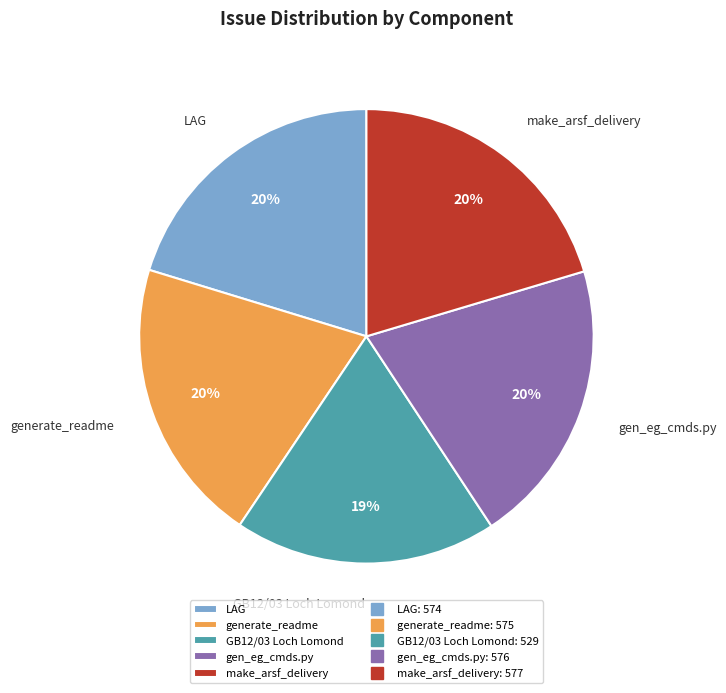

To the nearest percent, what is the average slice percentage?

20%